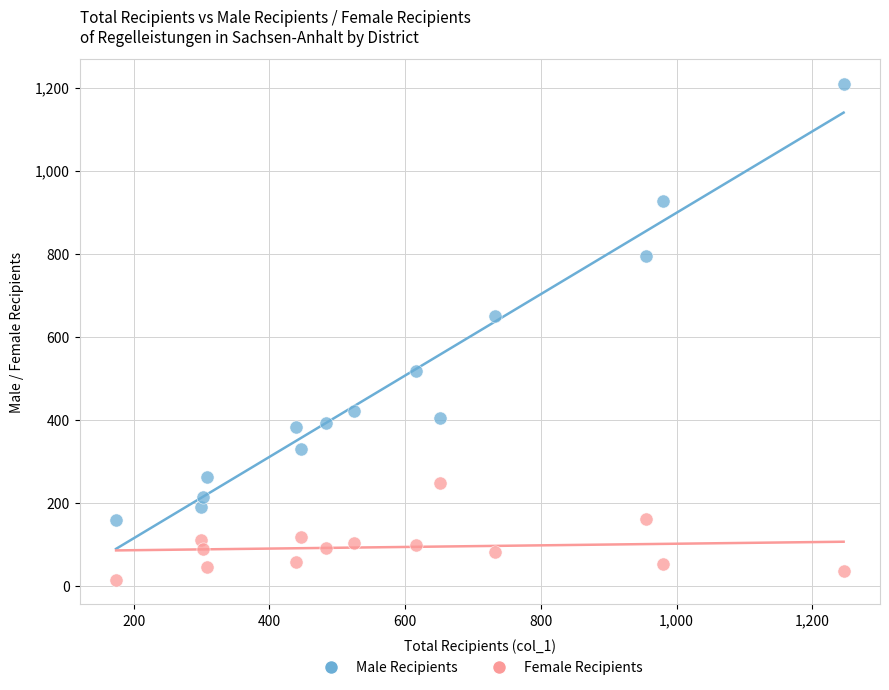

Which series has the largest Y range (max minus min)?

Male Recipients